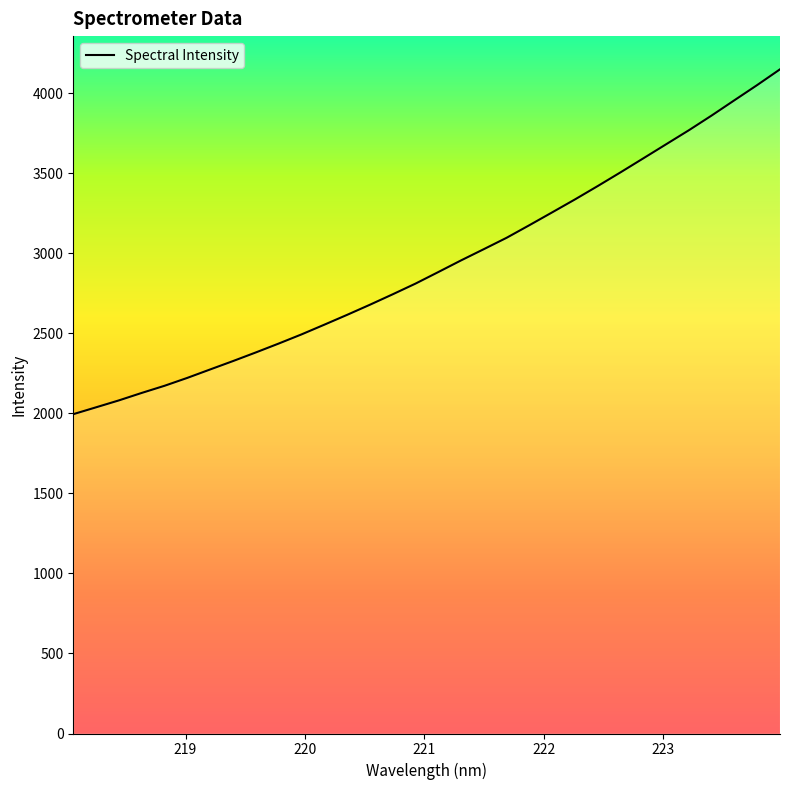

What is the difference between the maximum and minimum values?

2154.1